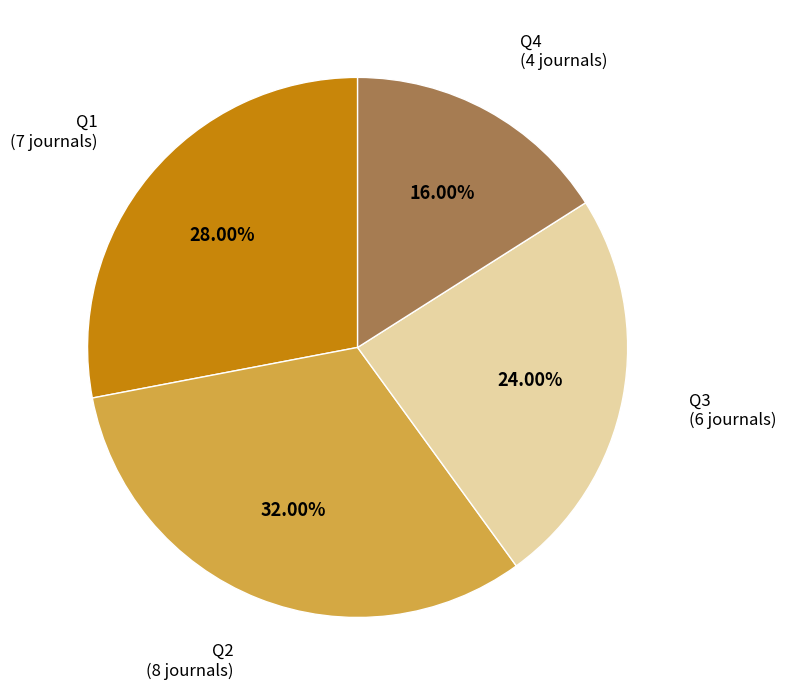

To the nearest percent, what is the difference between the largest and smallest slice percentages?

16%